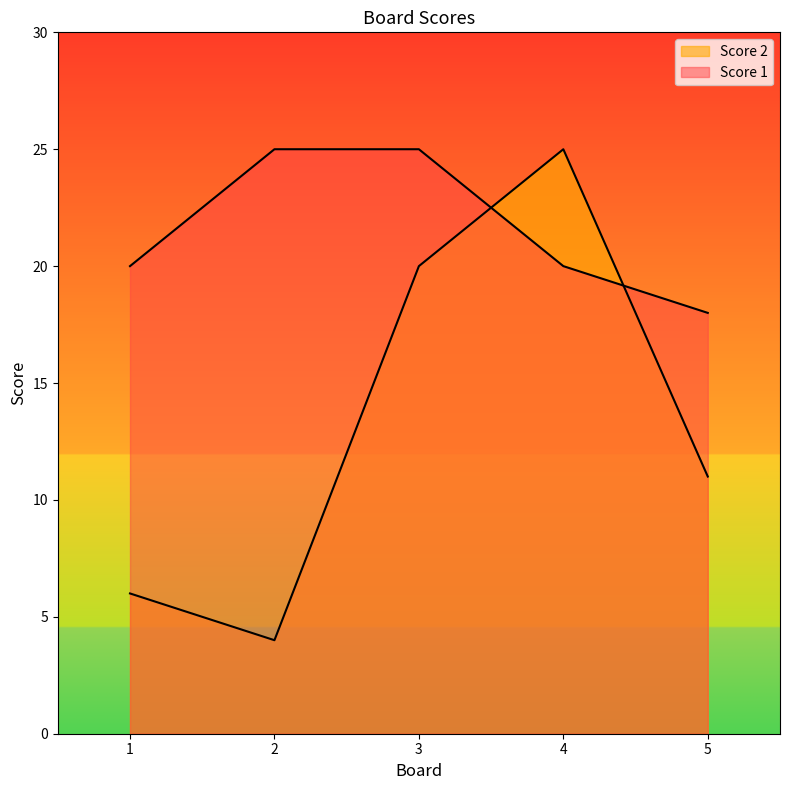

The Score 2 series shows 11 at 5. True or false?

True